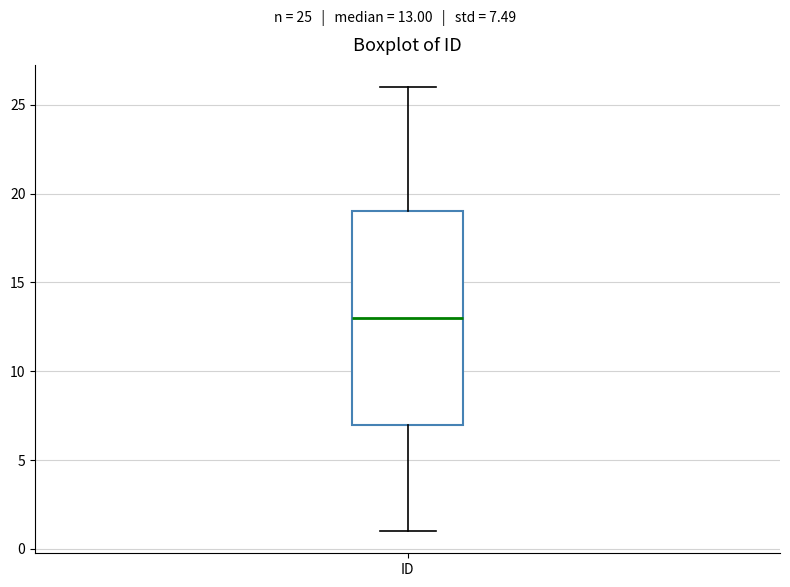

Where does the lower whisker of the box for ID end on the y-axis? The values are not printed on the chart, so give them approximately, as read against the axis.

1